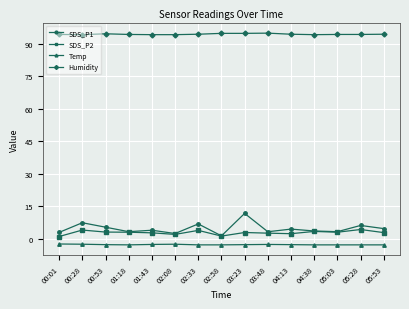

What is the label of the 3rd point from the right?

05:03